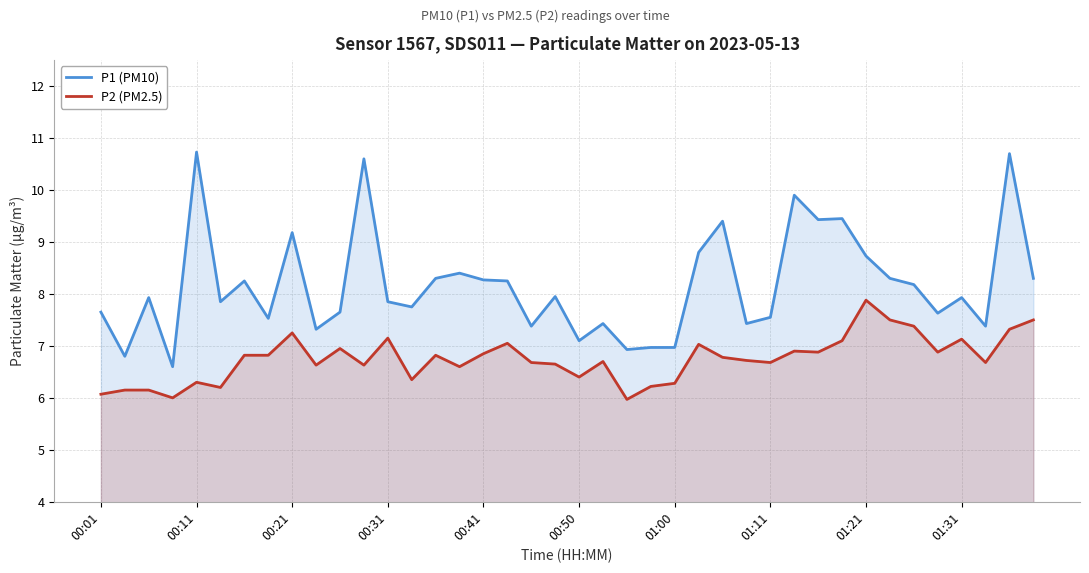

How many lines are shown in the chart?

2